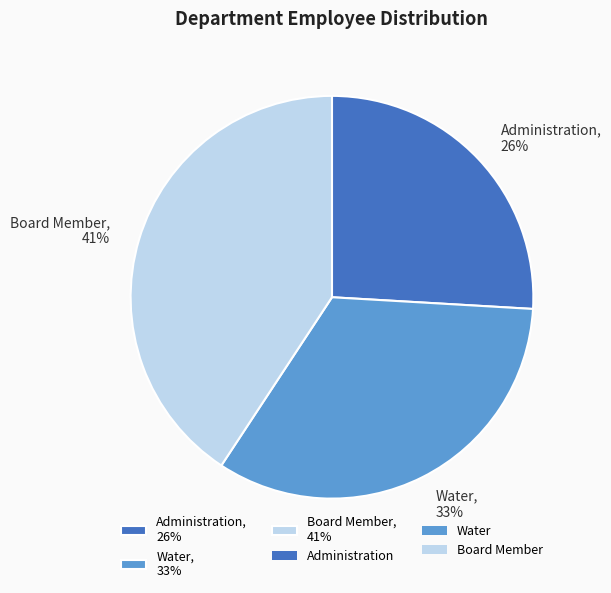

Which has a higher value, Board Member, 41% or Administration, 26%?

Board Member, 41%